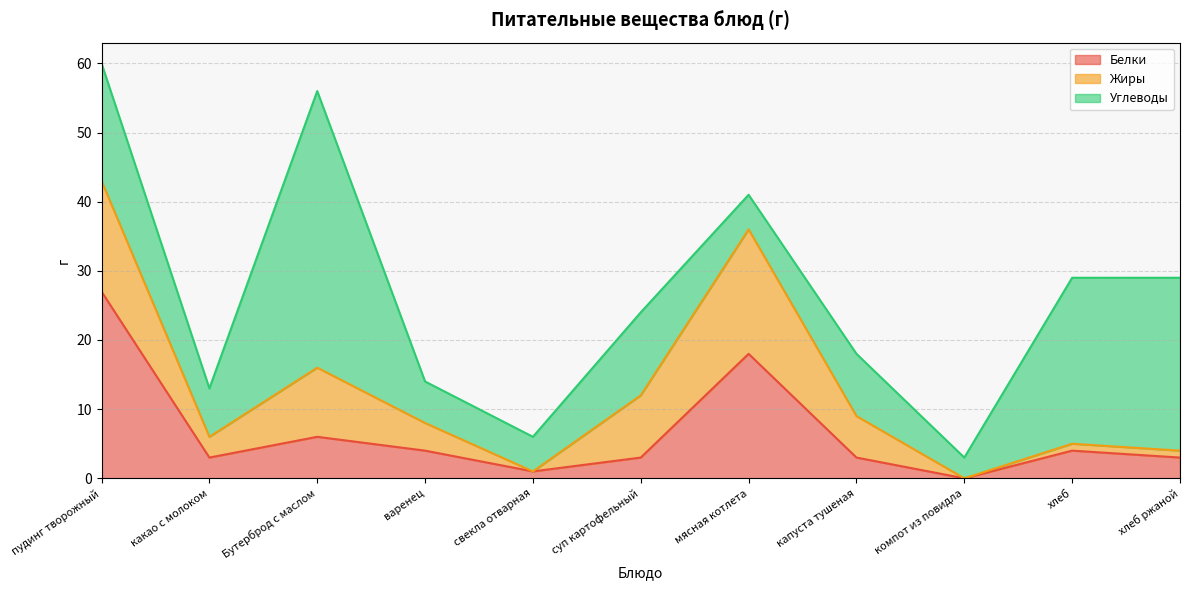

The value of Жиры at Бутерброд с маслом is 10. True or false?

True